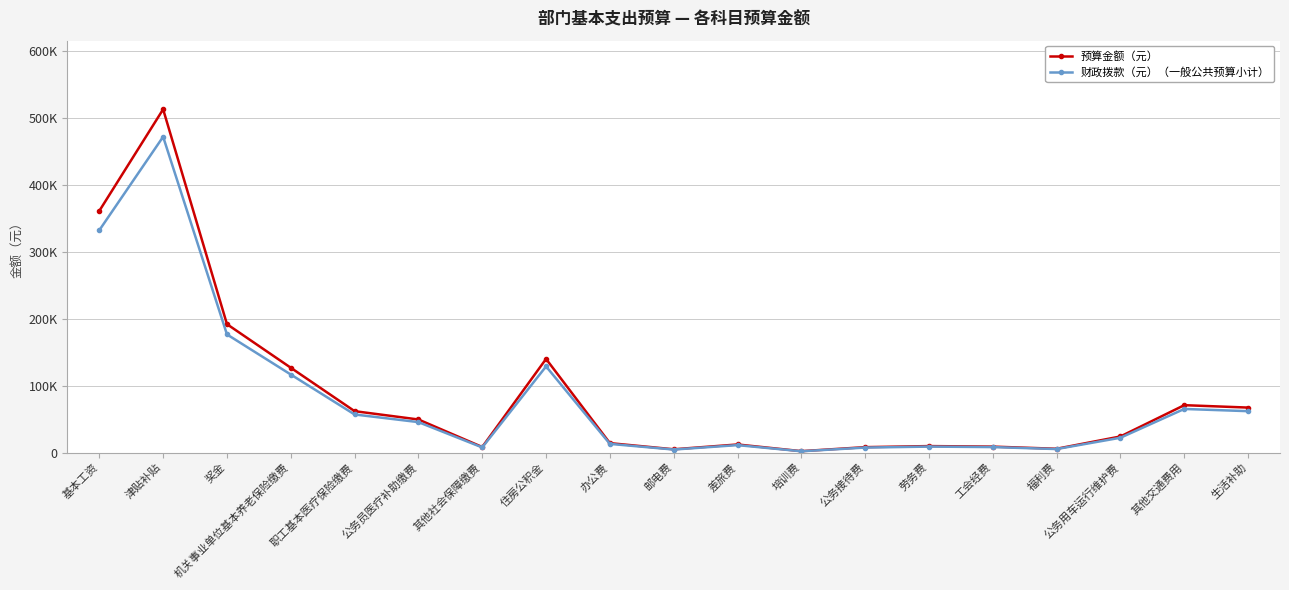

True or false: 财政拨款（元）（一般公共预算小计） and 预算金额（元） cross at least once.

False